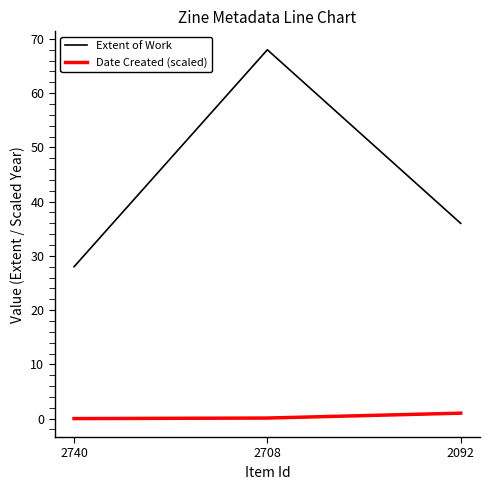

At which category is the sum across all series the highest?

2708